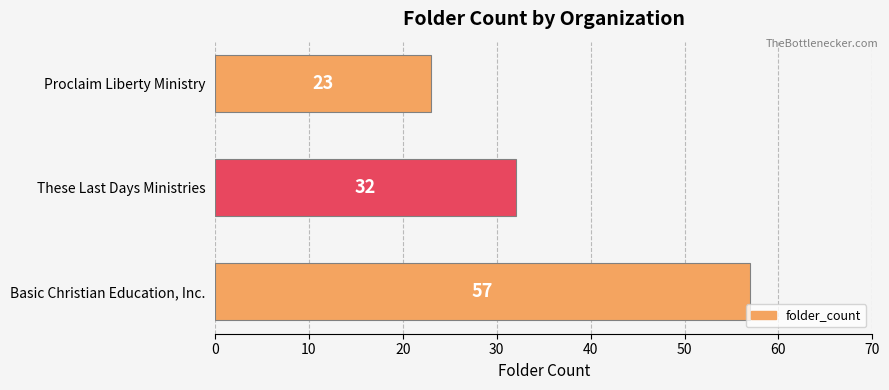

What is the minimum value shown in the chart?

23